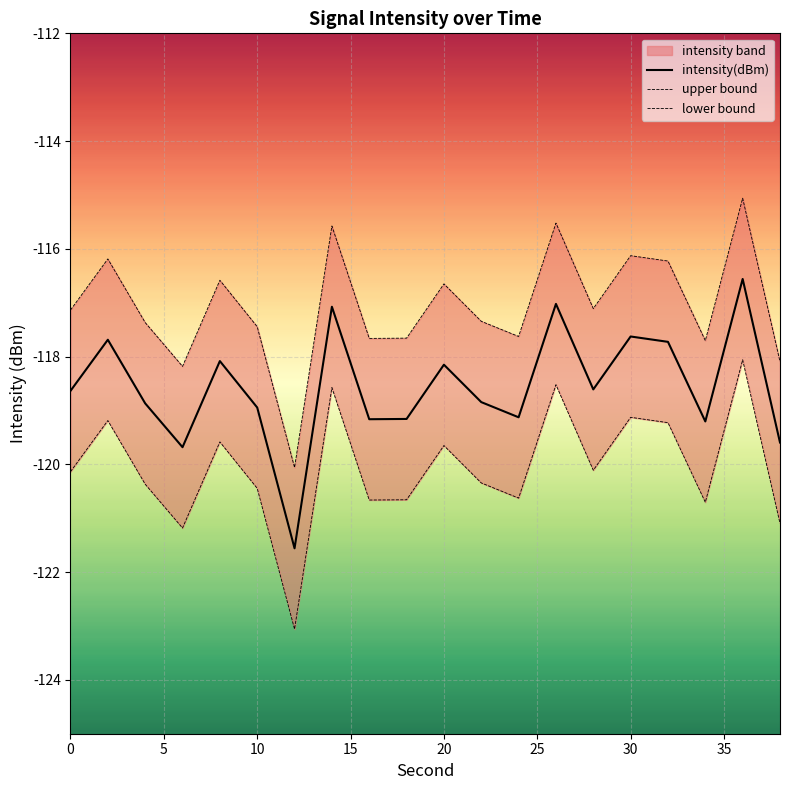

How many lines are shown in the chart?

3